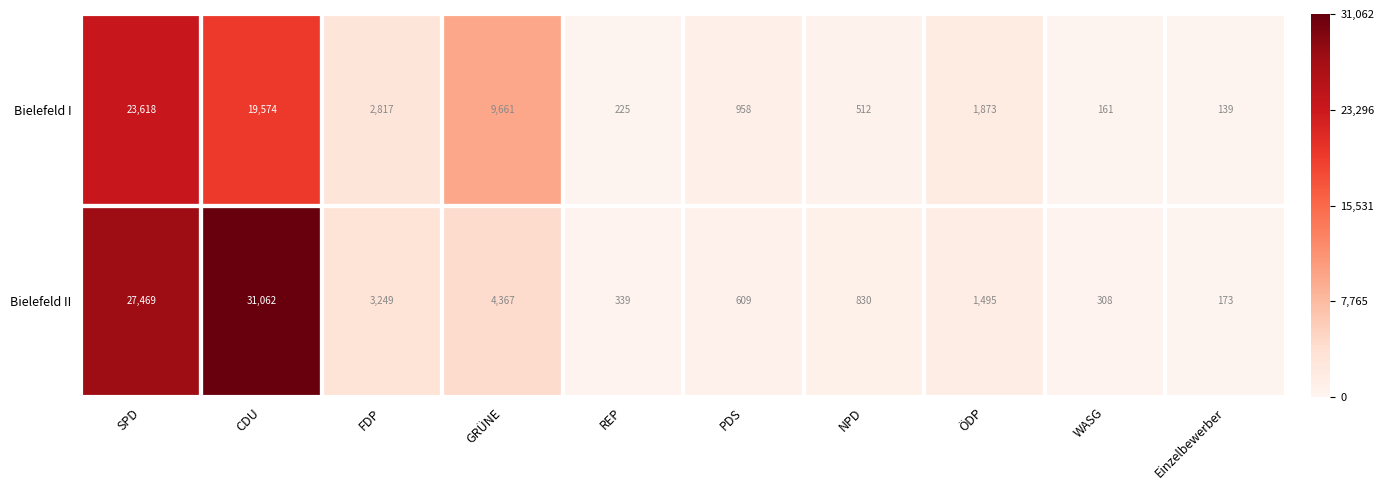

What is the total value across all series at CDU?

50636